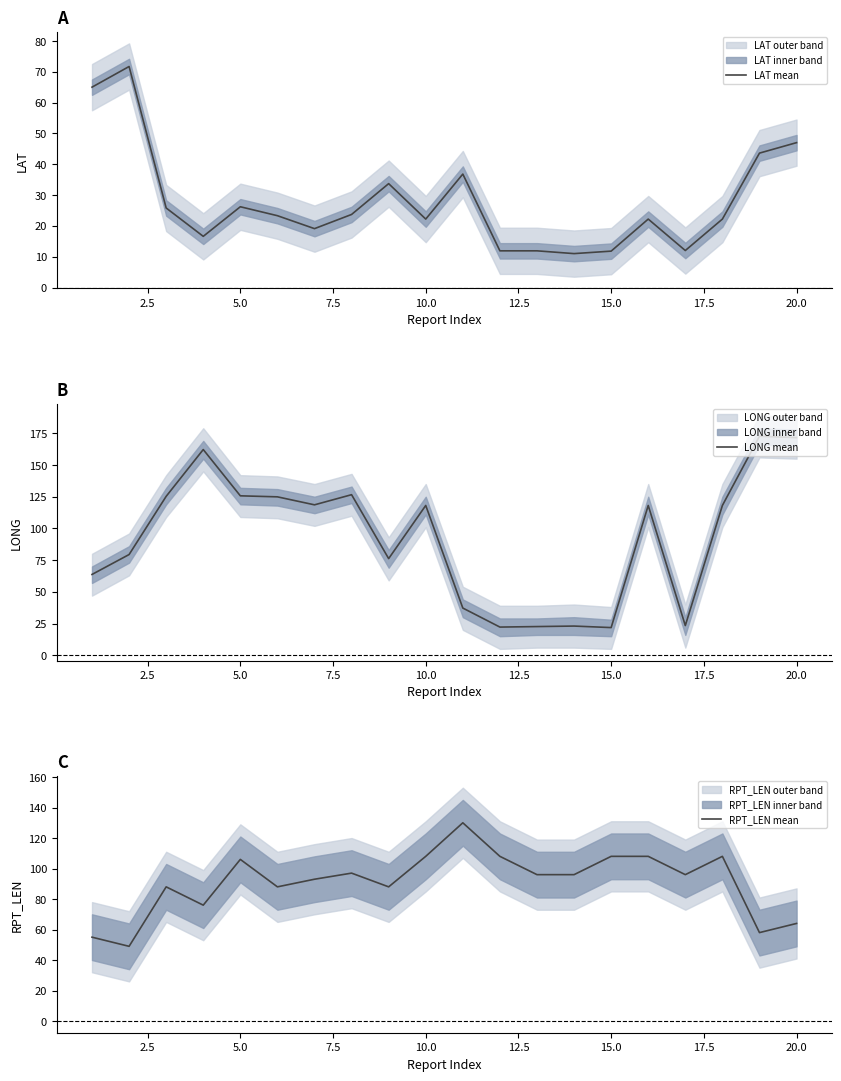

True or false: LONG mean has a value of 21.8 at 15.0.

True